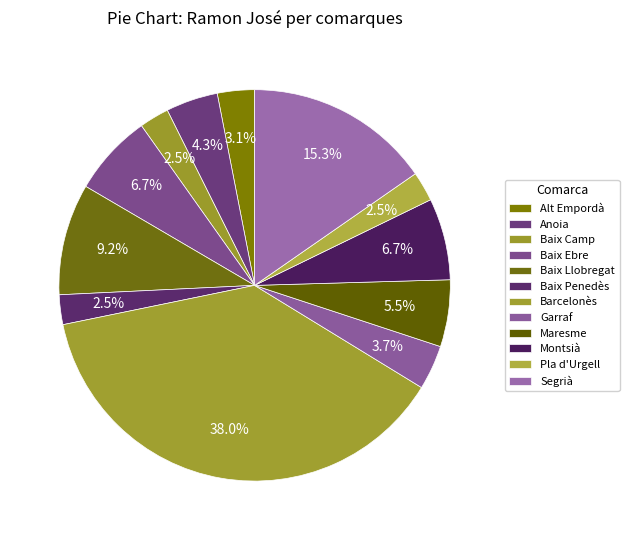

What percentage is the Baix Penedès slice, to the nearest percent?

2%